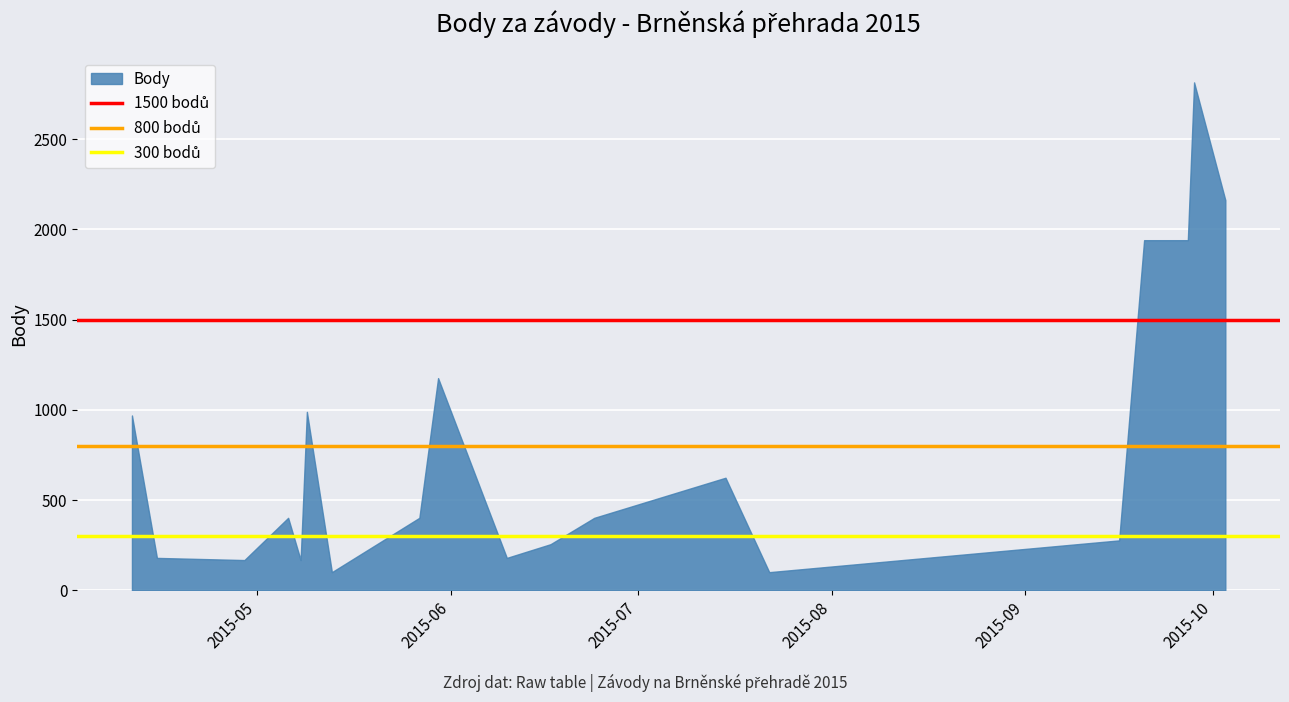

What is the value of the 1500 bodů point at the 1st from the left?

1500